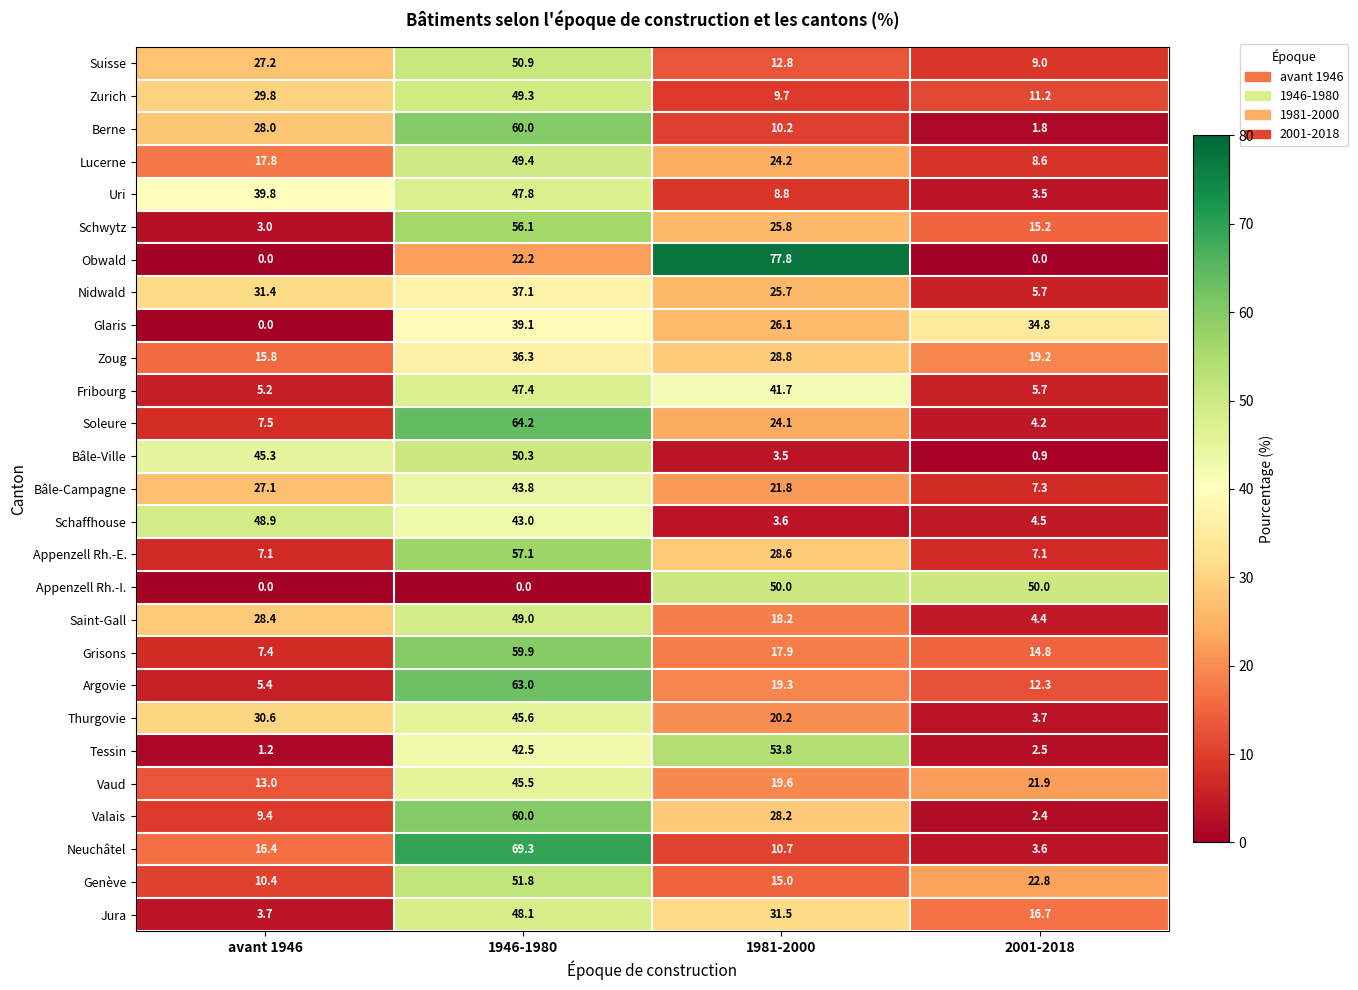

What is the average value of the Appenzell Rh.-E. series?

25.0